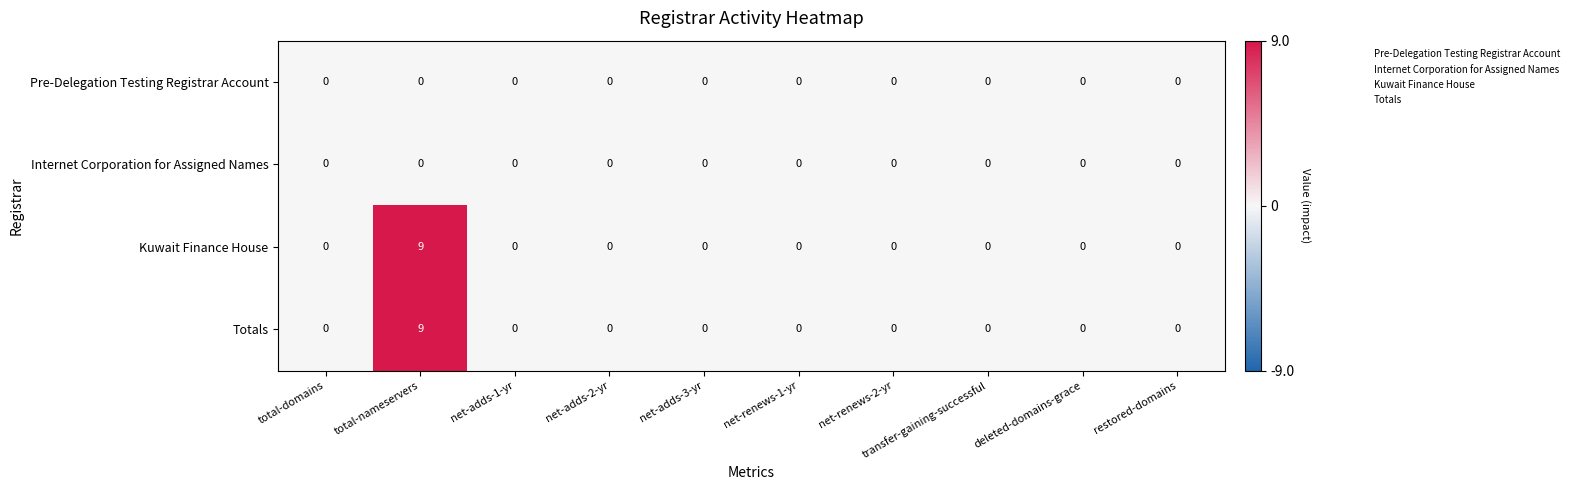

The Totals series shows 0 at net-renews-1-yr. True or false?

True